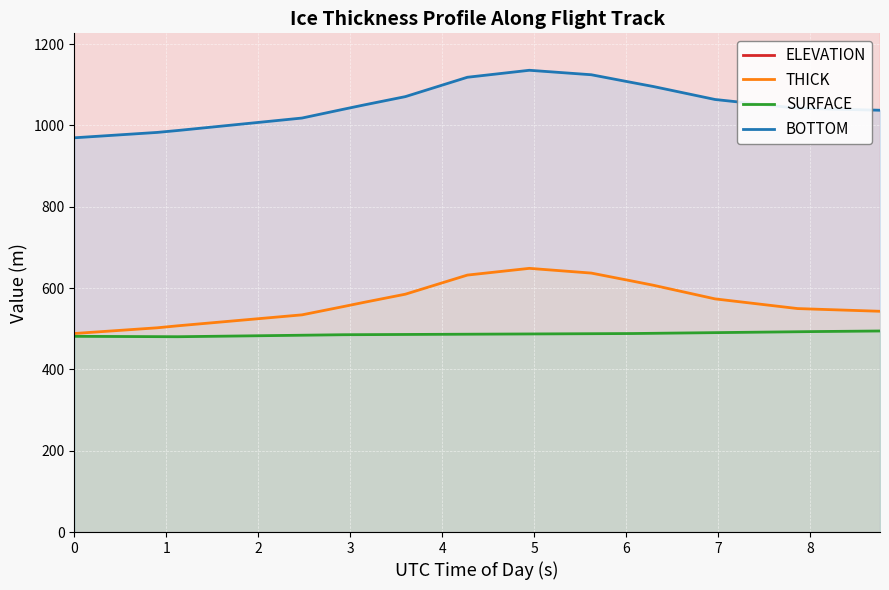

True or false: THICK has more than 2 points higher than both neighbors.

False